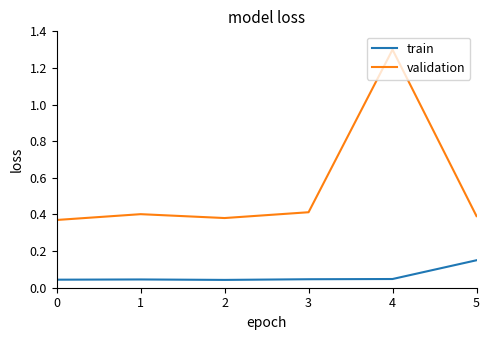

Does the chart display data point markers on the line(s)?

No